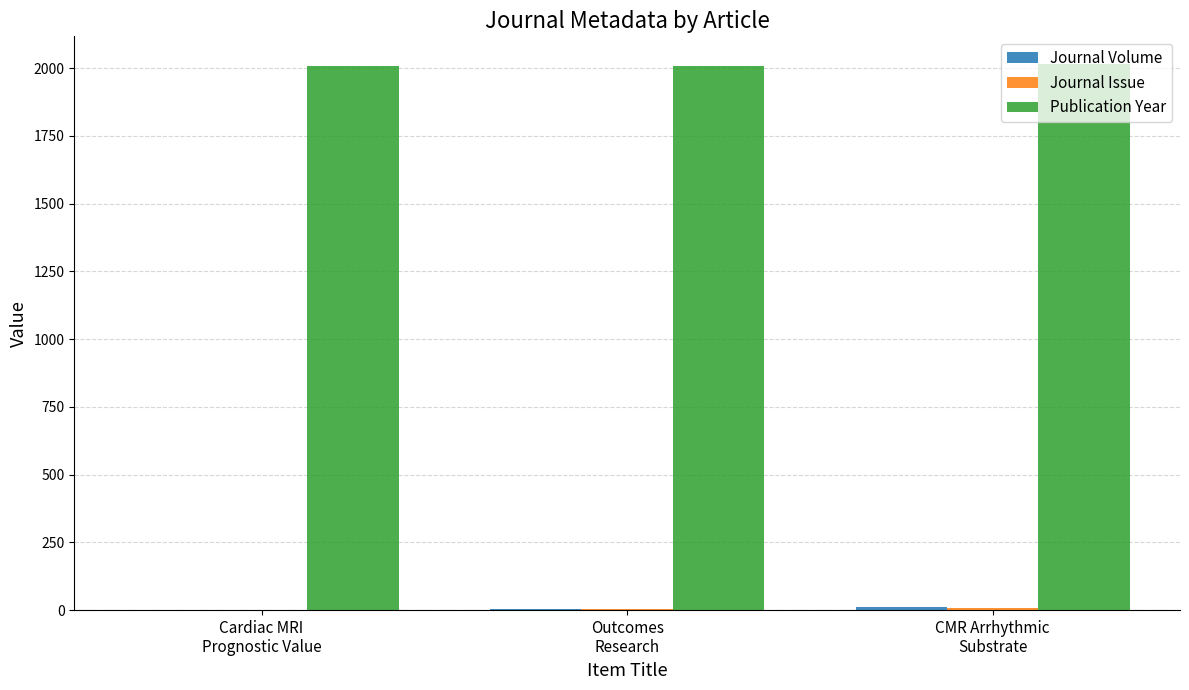

Which series has the largest total across all categories?

Publication Year